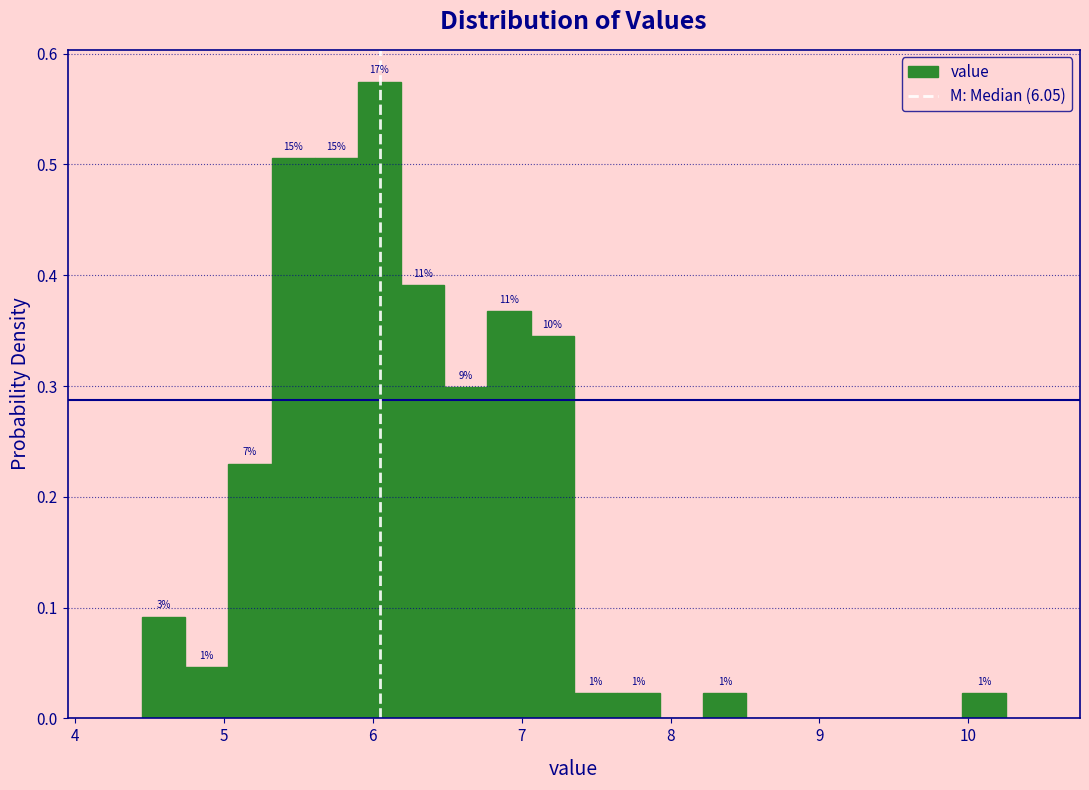

Read against the x-axis, roughly where is the centre of the tallest bar?

6.0